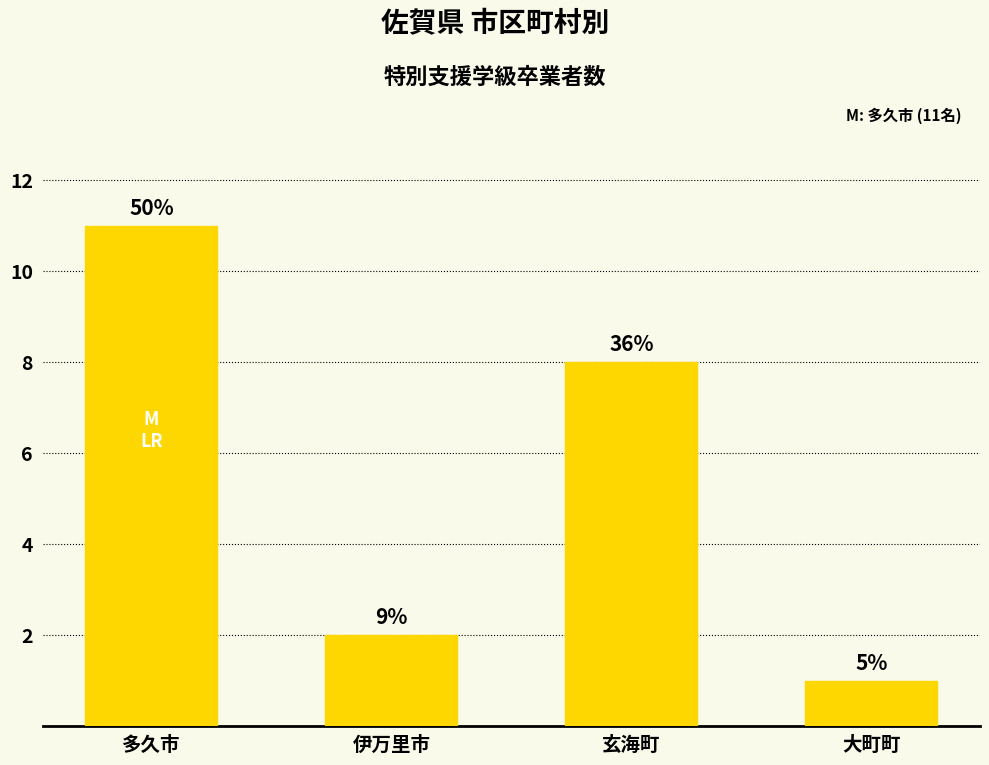

What is the average value?

6